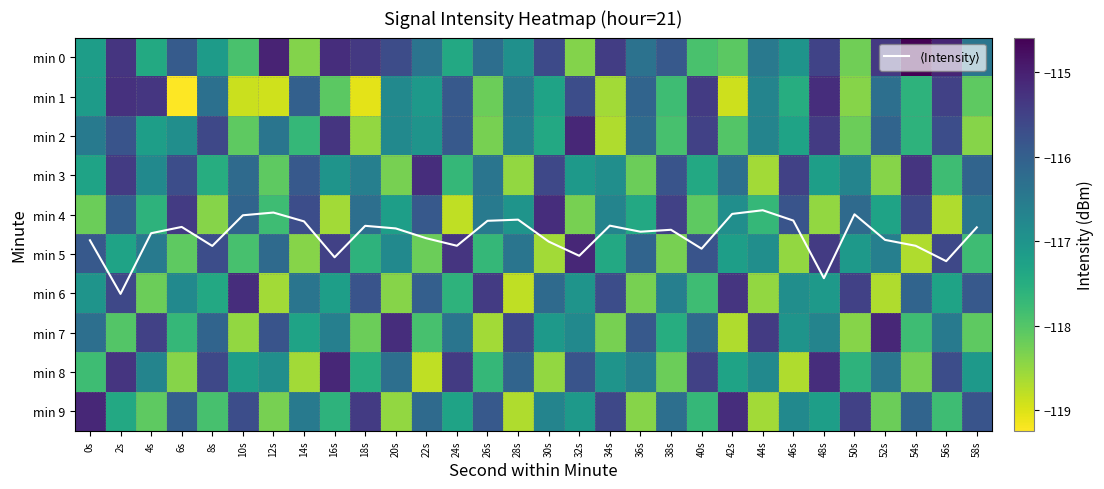

Where does the min 8 series first go above -116?

2s